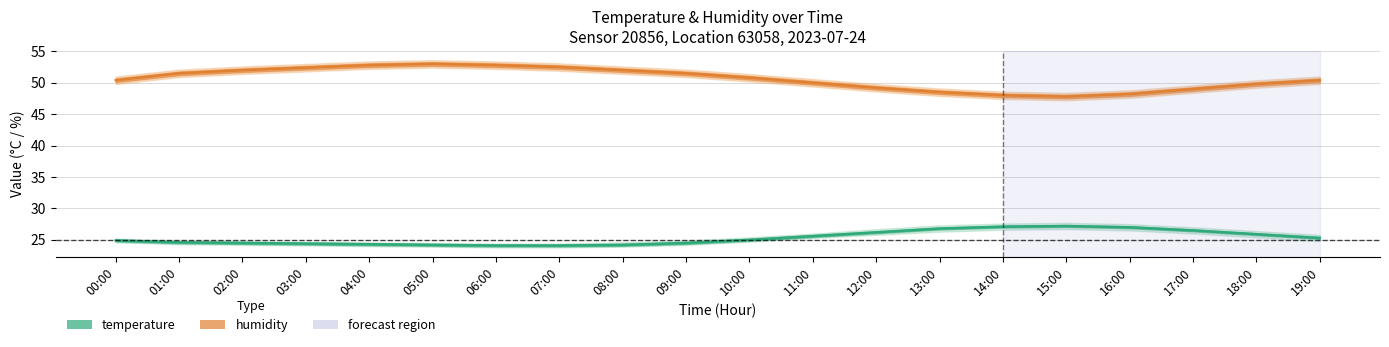

Rank the categories by humidity (mean) value from highest to lowest.

05:00, 04:00, 06:00, 07:00, 03:00, 02:00, 08:00, 01:00, 09:00, 10:00, 00:00, 19:00, 11:00, 18:00, 12:00, 17:00, 13:00, 16:00, 14:00, 15:00